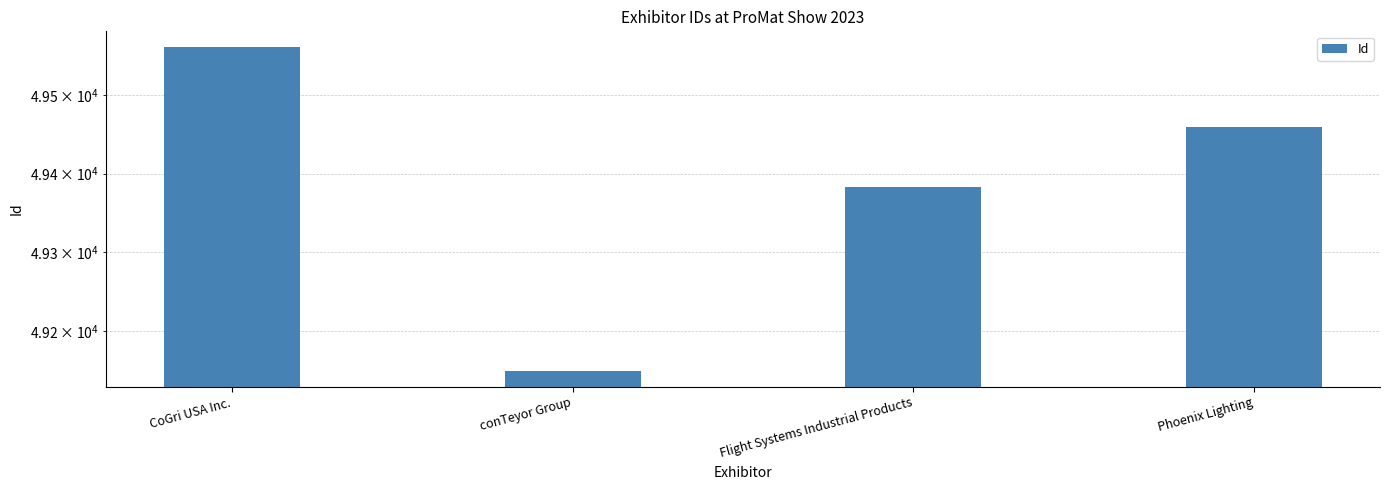

List the labels in order of value, largest first.

CoGri USA Inc., Phoenix Lighting, Flight Systems Industrial Products, conTeyor Group